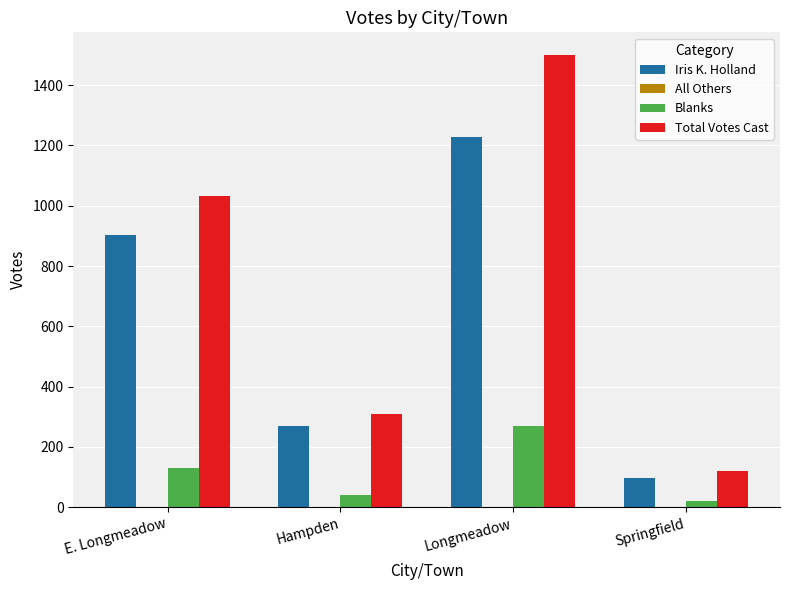

How many groups of bars are there?

4